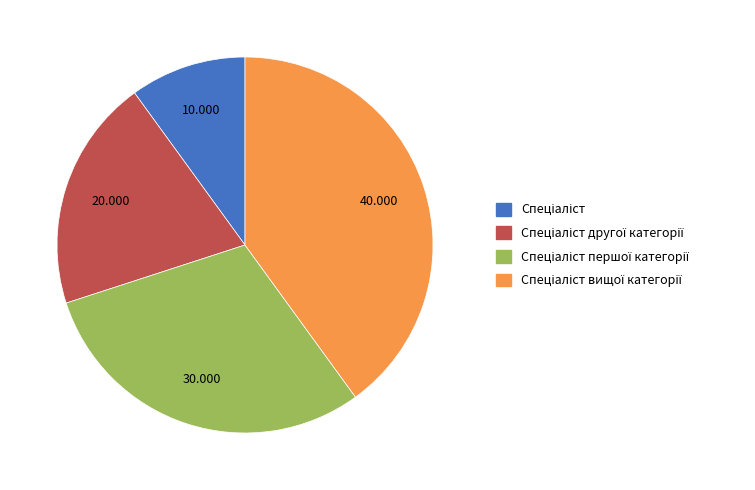

Does any single category account for the majority?

No